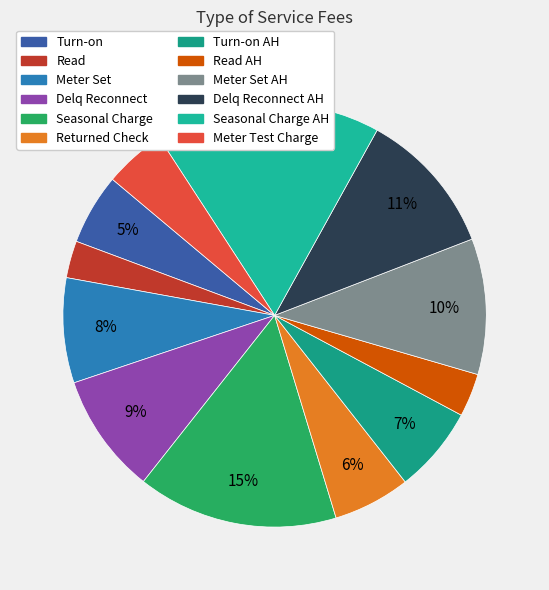

Count the number of slices in the pie.

12